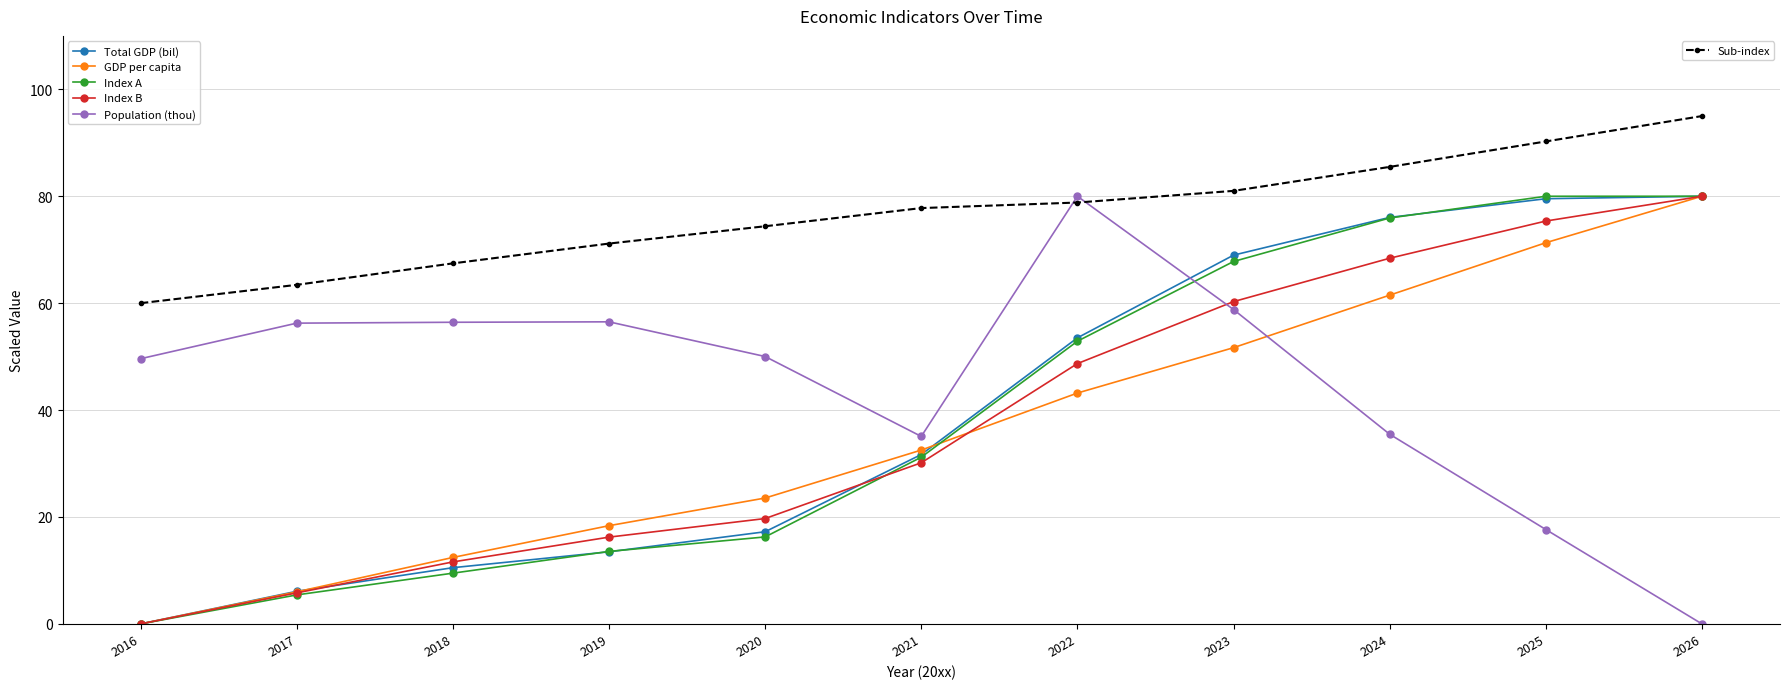

What is the total value across all series at 2022?

357.1